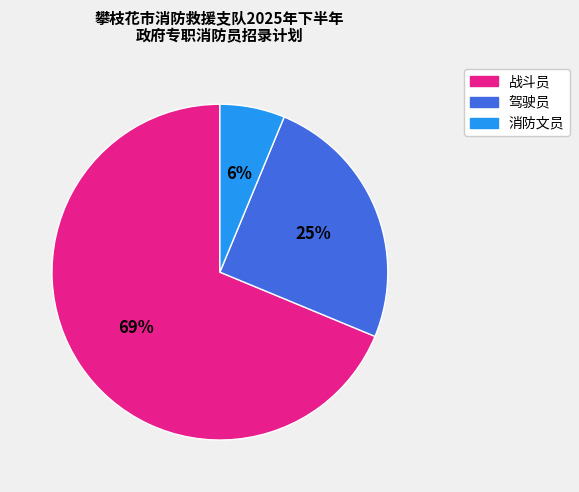

Is there any slice that represents more than half of the pie?

Yes